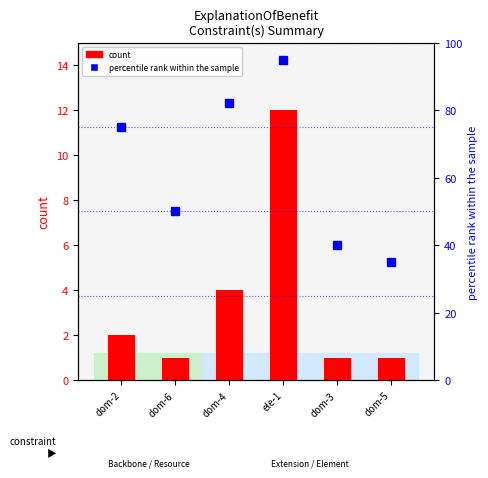

Which category has the lowest value in the percentile rank within the sample series?

dom-5